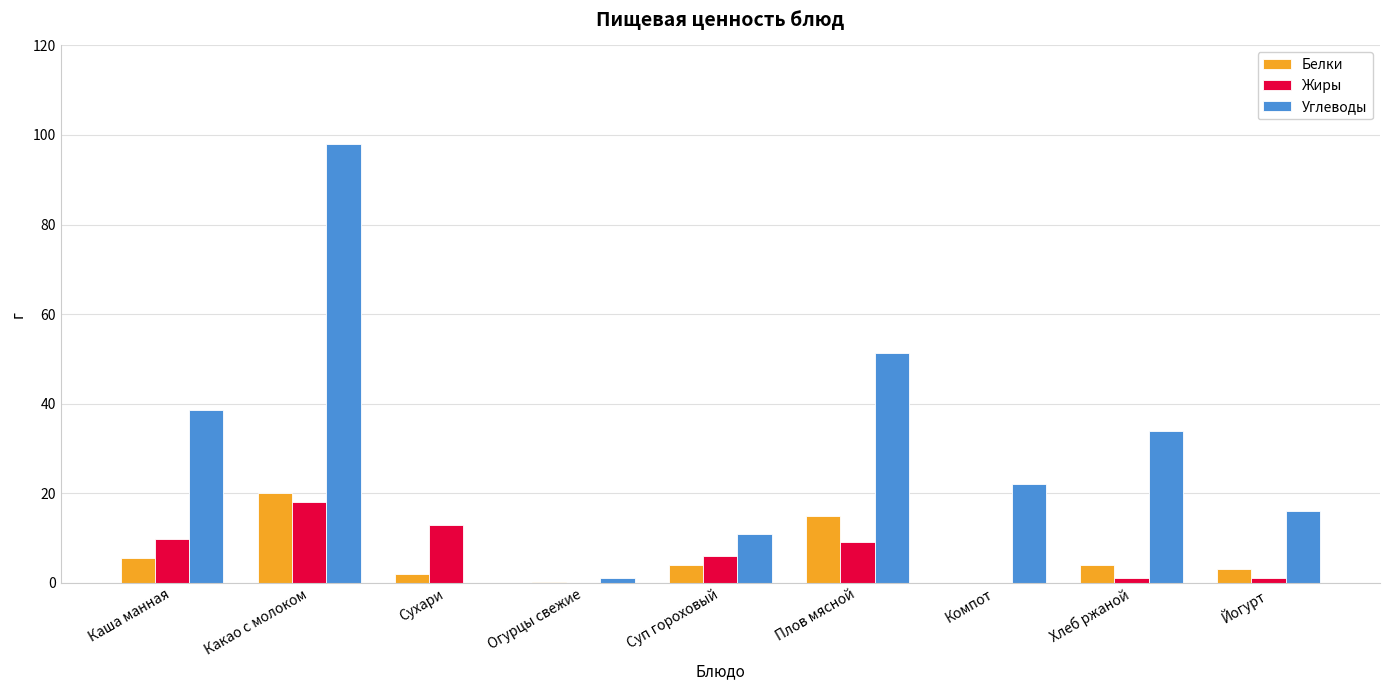

What value does the Углеводы series have at Какао с молоком?

98.0